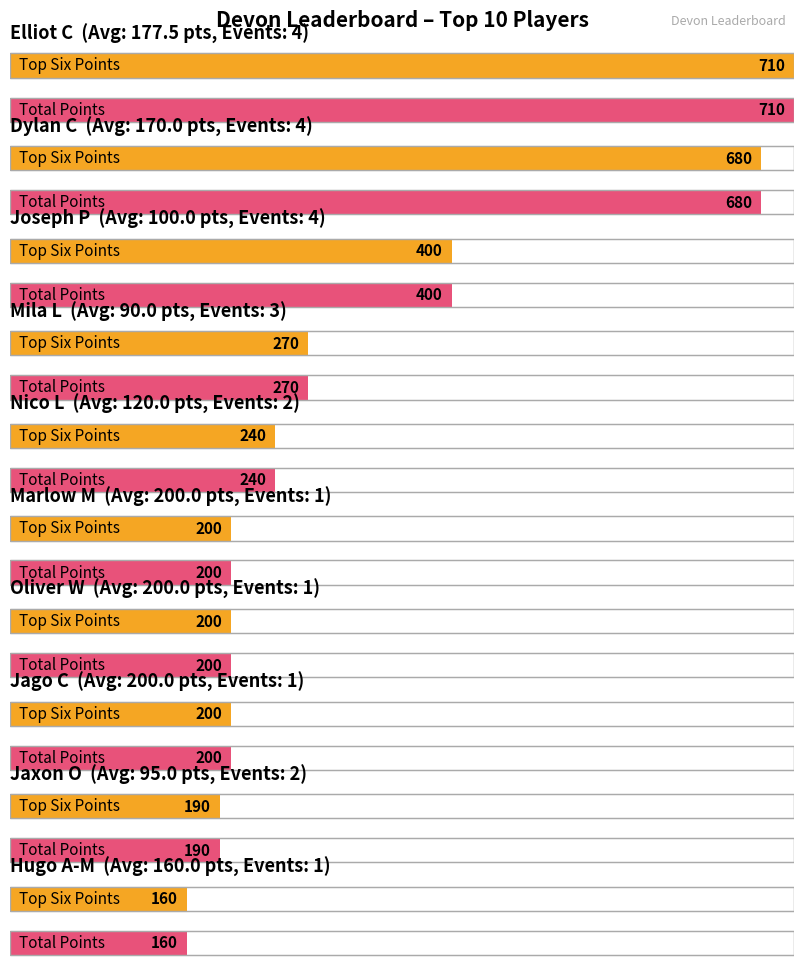

Does the chart contain stacked bars?

No